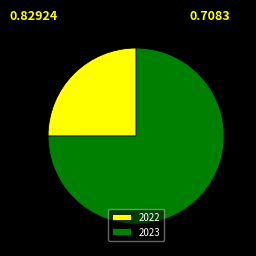

Approximately how many times larger is the value at 2023 compared to 2022?

3.0